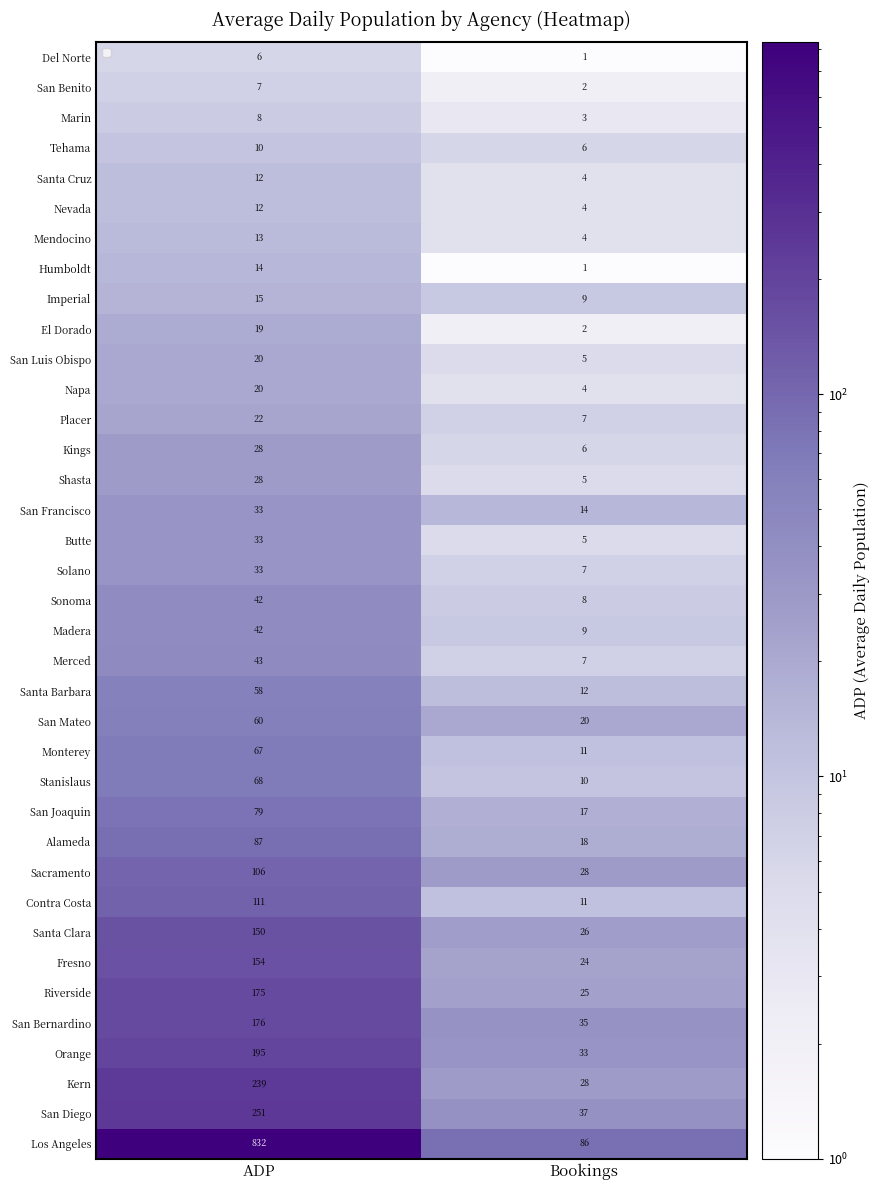

What is the difference between the highest and lowest values at Bookings?

85